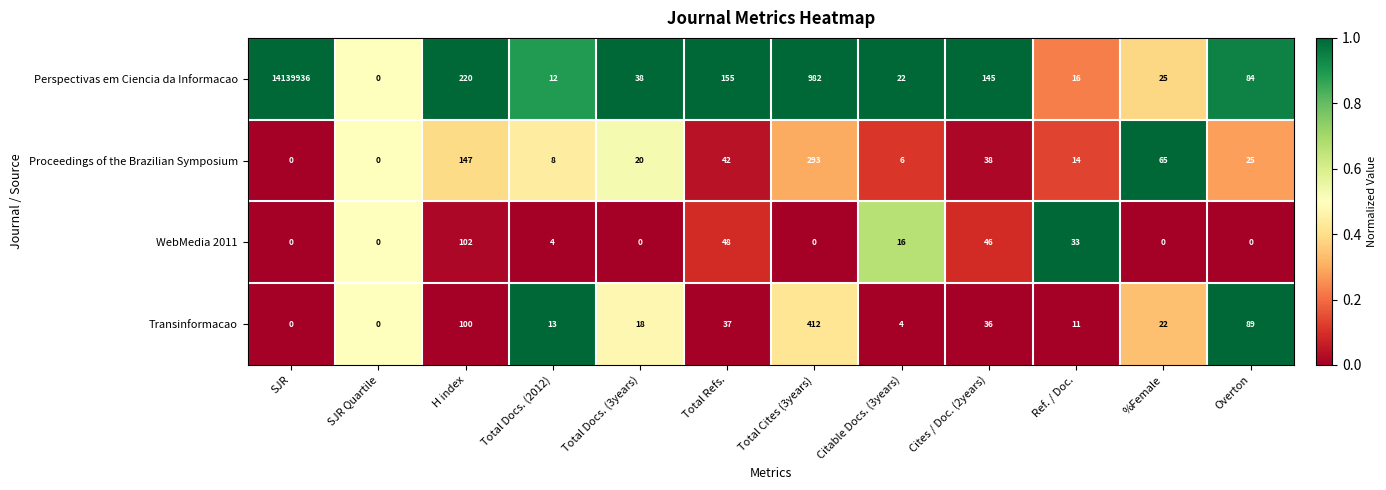

Between Total Cites (3years) and Ref. / Doc., which series saw the biggest shift?

Perspectivas em Ciencia da Informacao